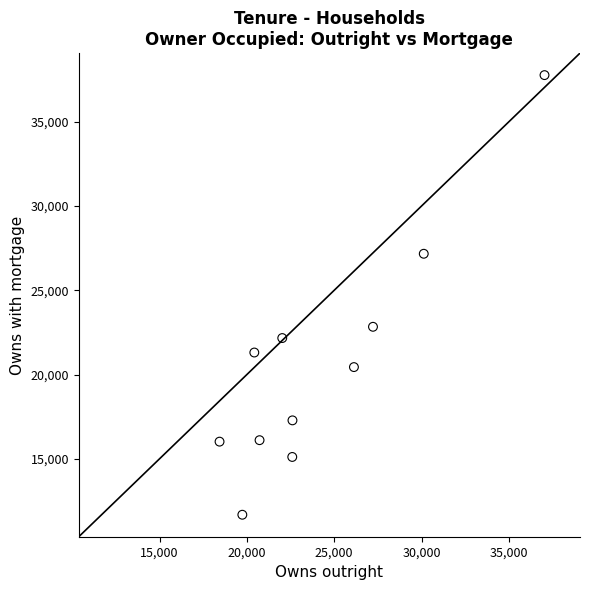

What is the average X value?

24279